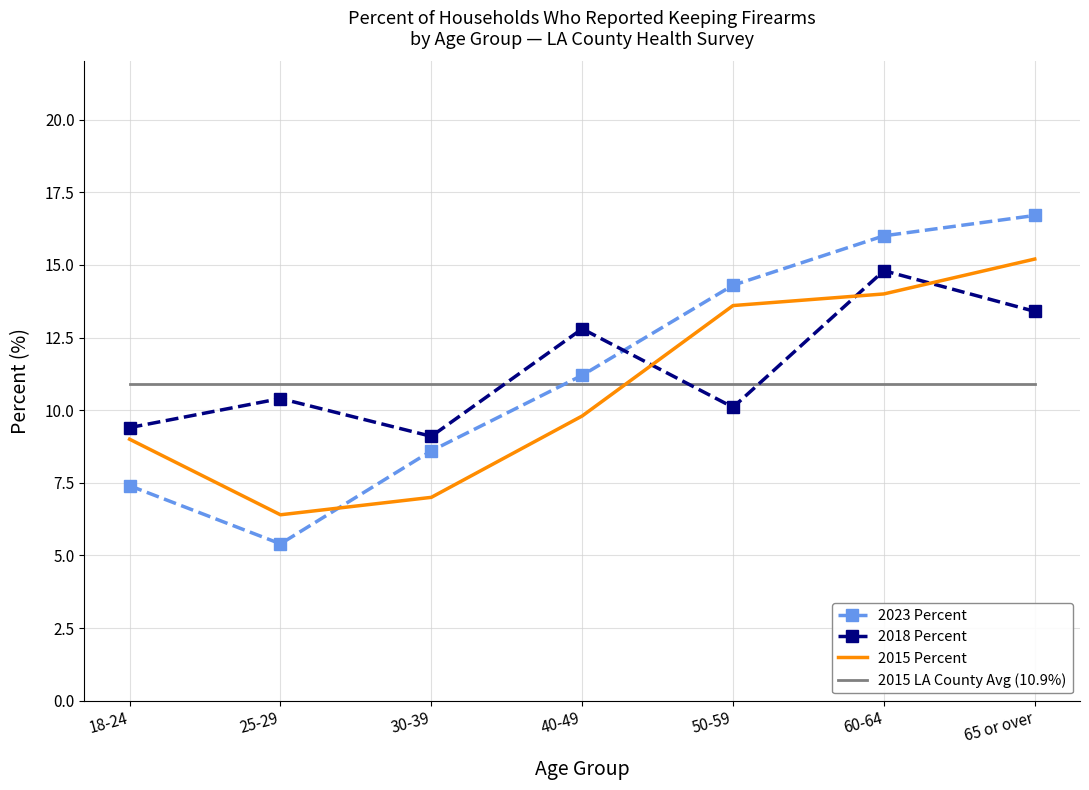

Which category has the lowest value in the 2023 Percent series?

25-29